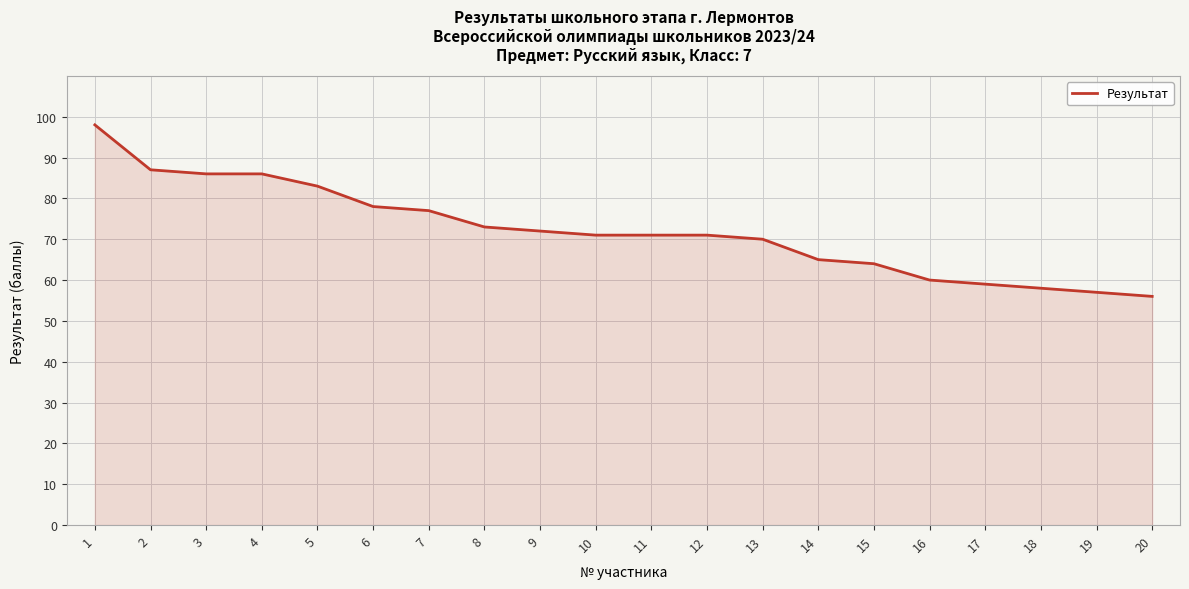

Is it true that the value at 9 is 112?

False